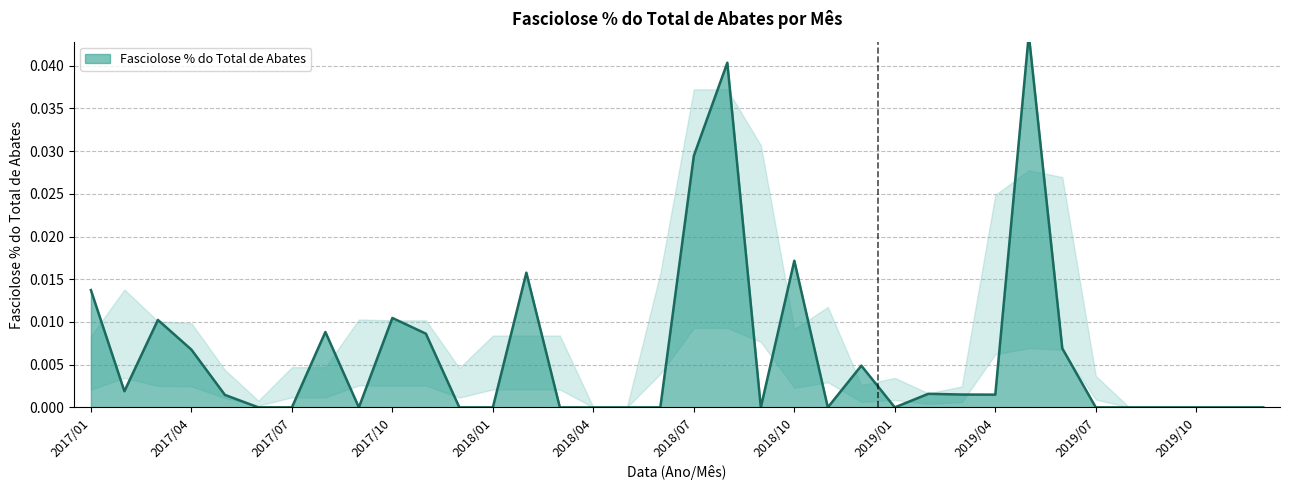

What is the label of the 13th point from the left?

2018/01